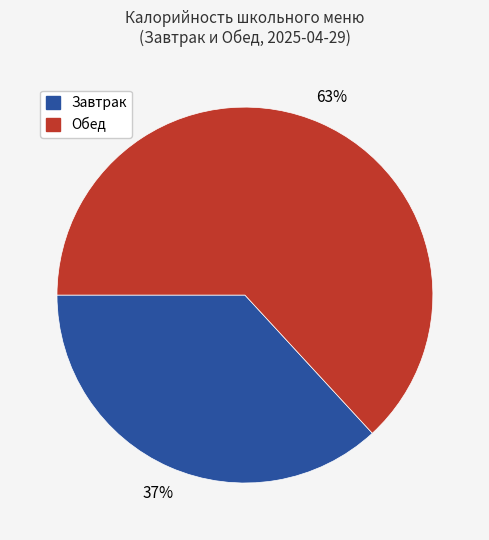

Which category has the smallest portion of the pie?

Завтрак